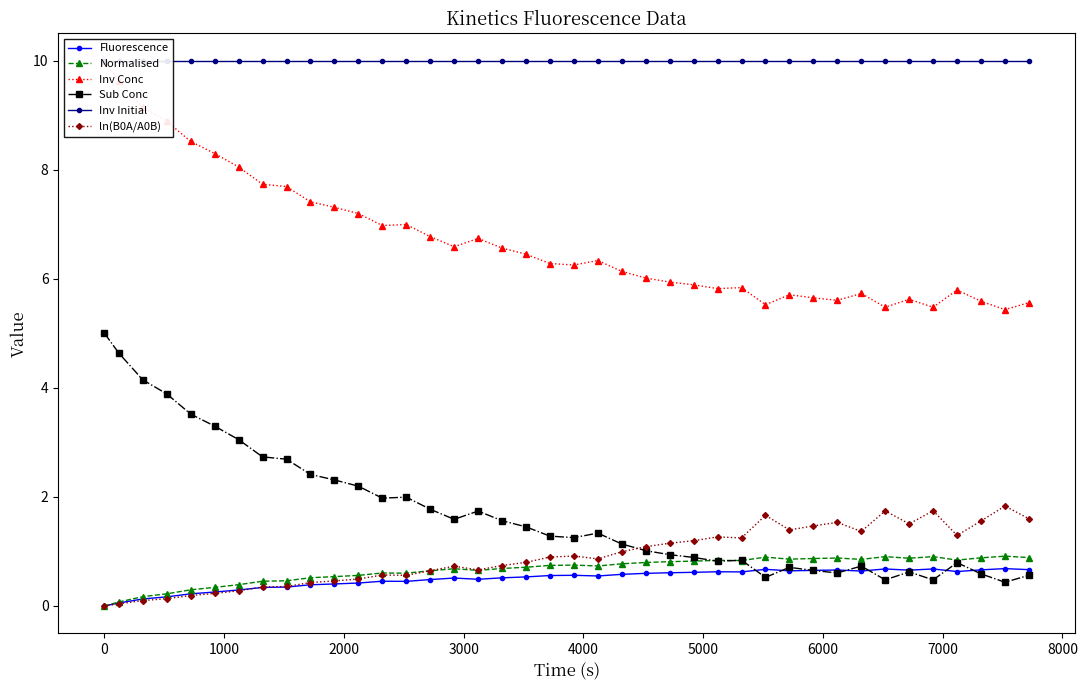

True or false: Fluorescence has more than 2 points higher than both neighbors.

True